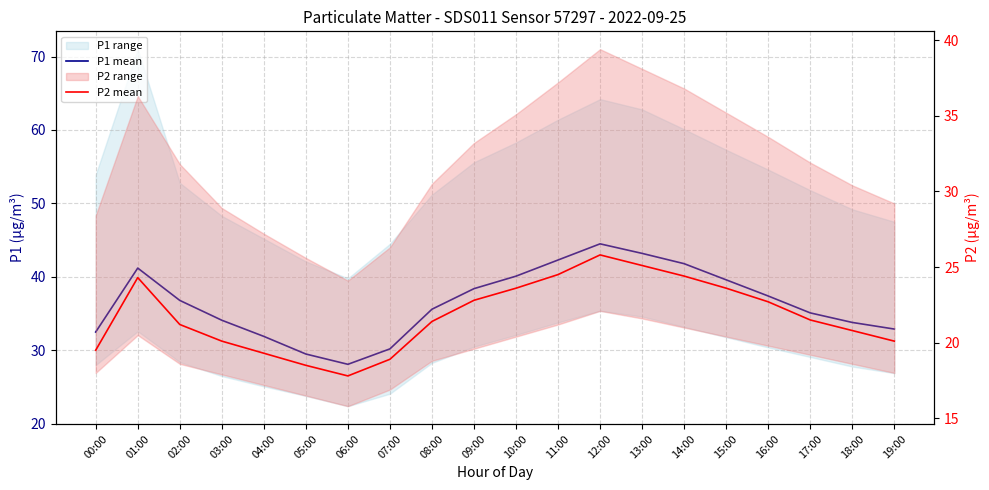

Which series has the largest total across all categories?

P1 mean